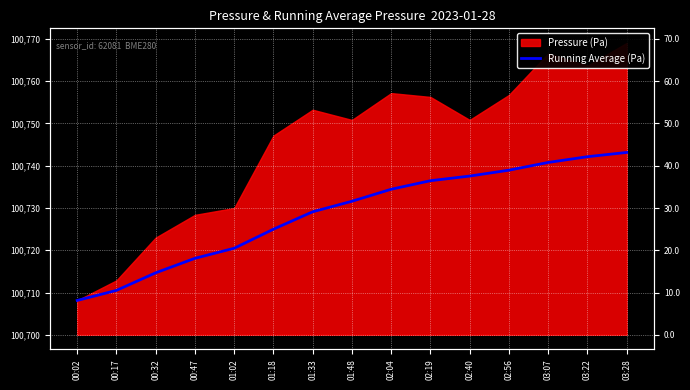

Reading left to right, list all the values displayed in this chart.

8.1	10.5	14.7	18.1	20.5	25.0	29.1	31.6	34.4	36.5	37.6	38.9	40.8	42.1	43.1